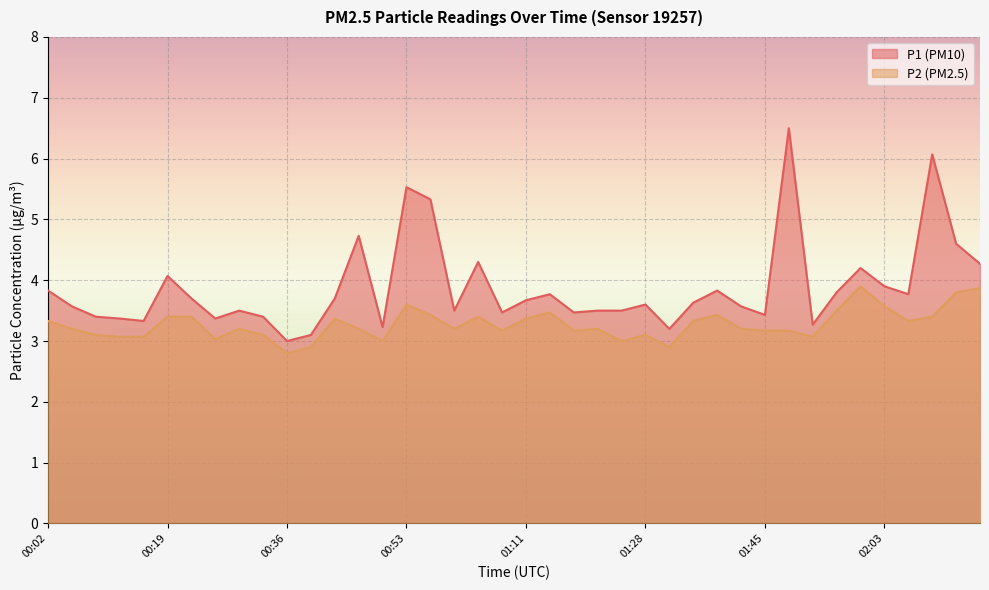

List the series in order of their overall mean, highest first.

P1 (PM10), P2 (PM2.5)